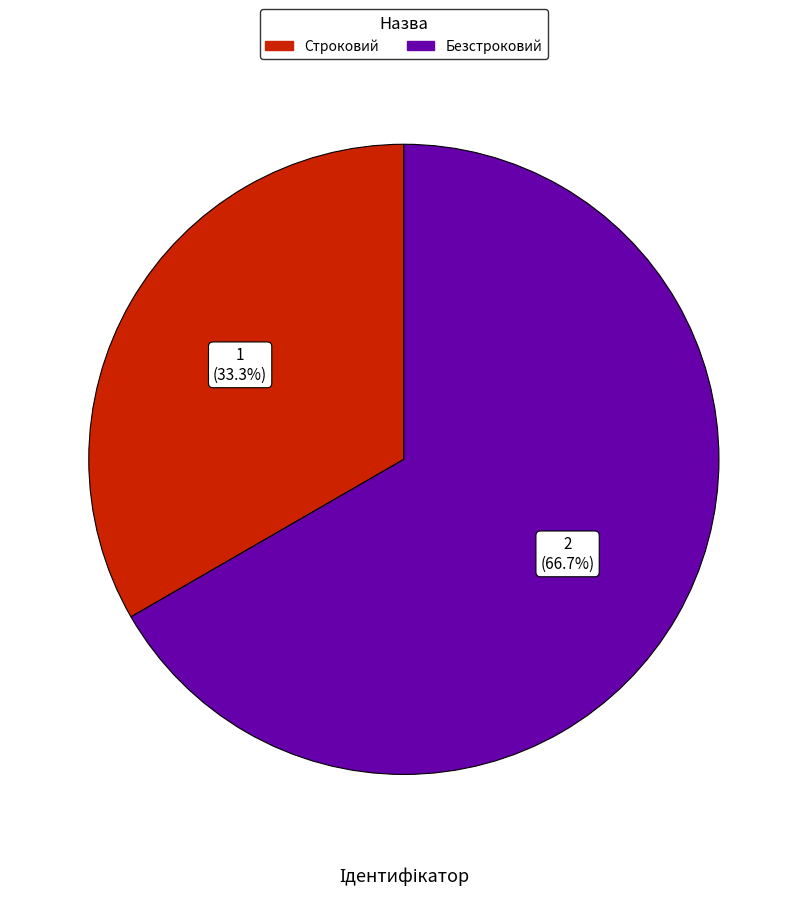

What percentage is the Безстроковий slice, to the nearest percent?

67%